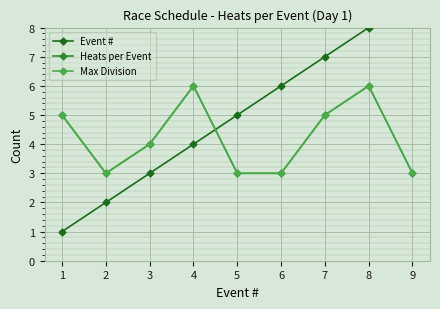

How many Event # values are between 3 and 7?

5